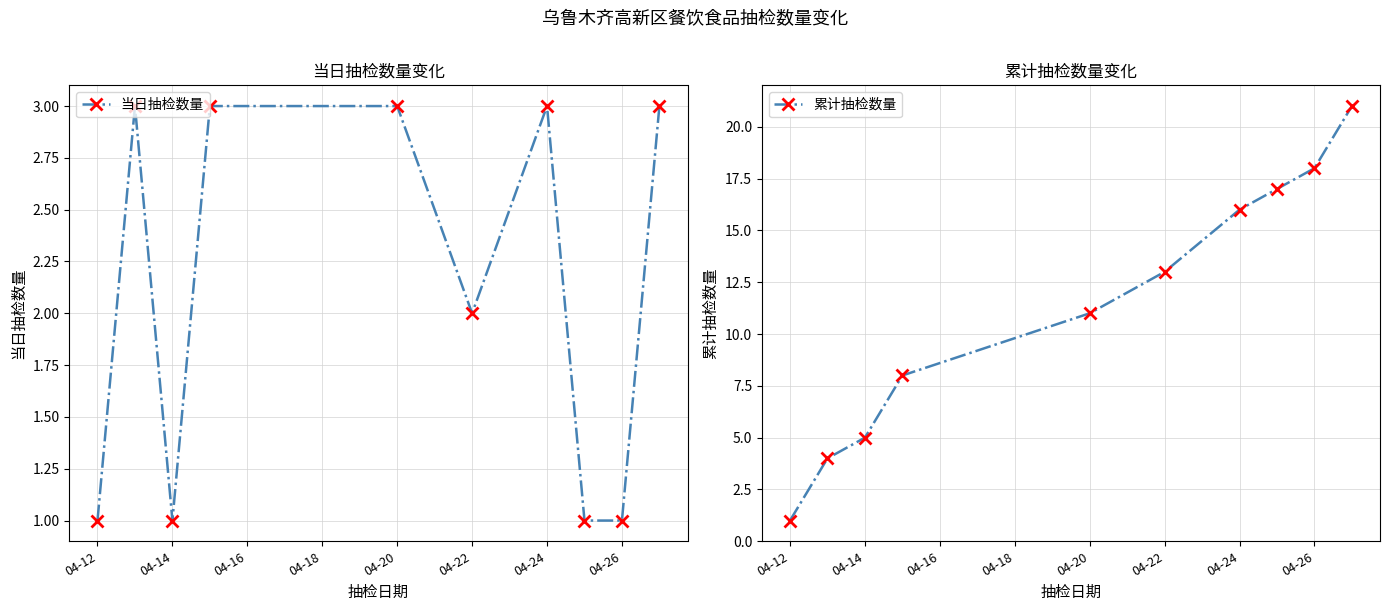

At which label does 累计抽检数量 reach its minimum?

04-12